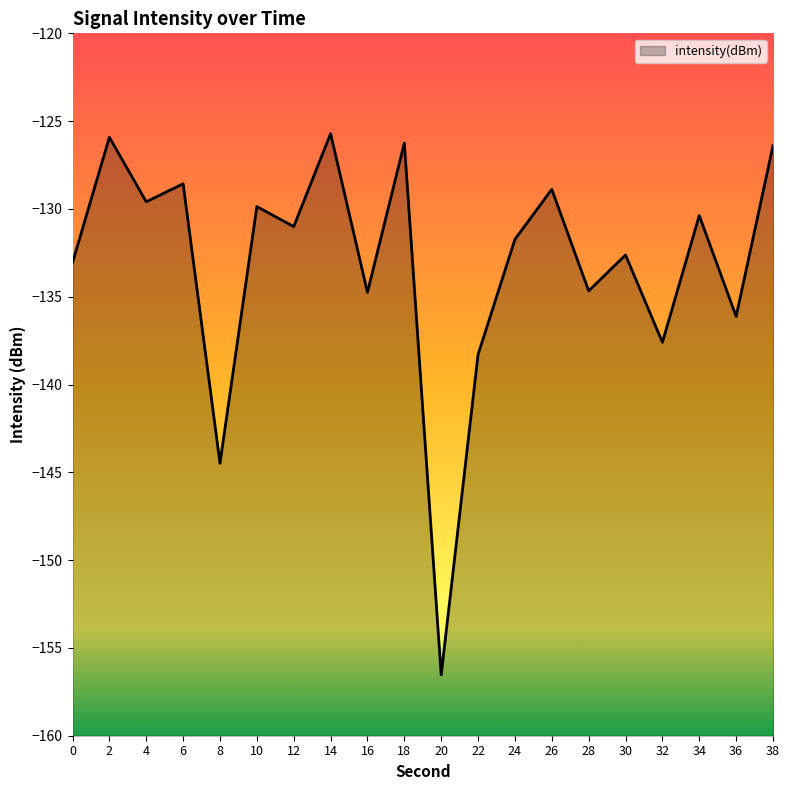

What value does the data have at 34?

-130.4